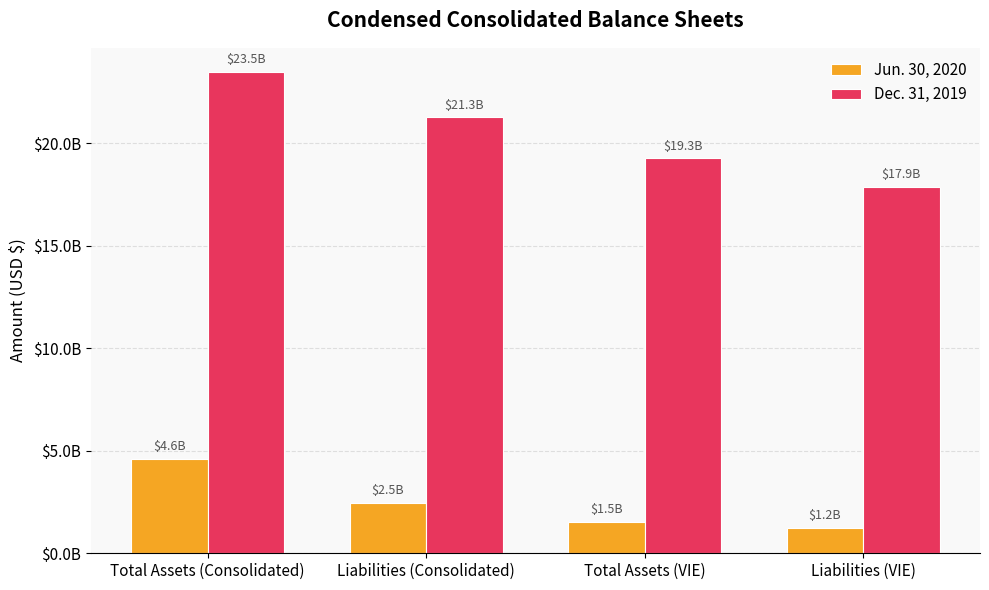

Between Total Assets (Consolidated) and Total Assets (VIE), which series saw the biggest shift?

Dec. 31, 2019